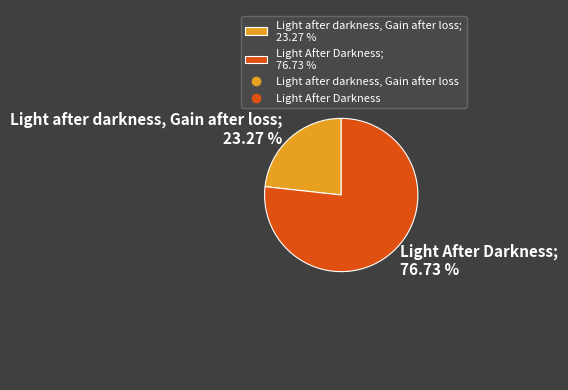

What portion of the pie excludes Light after darkness, Gain after loss?

76.7%